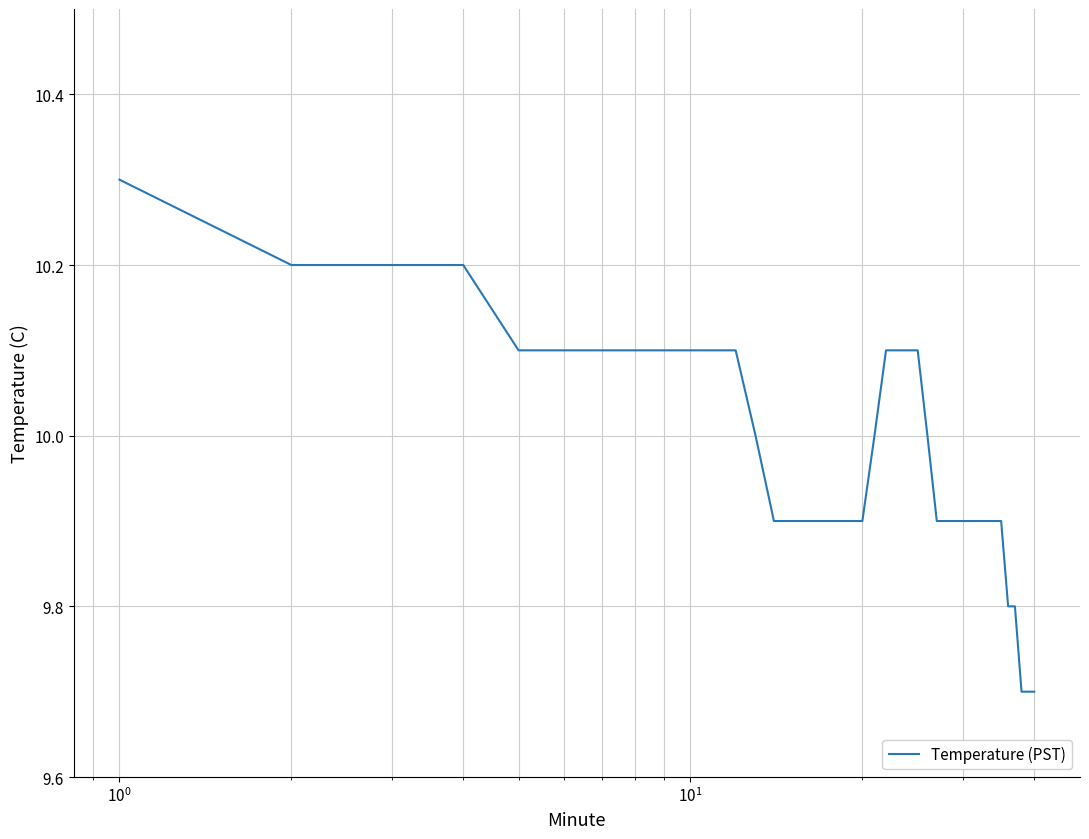

What is the smallest value displayed?

9.7